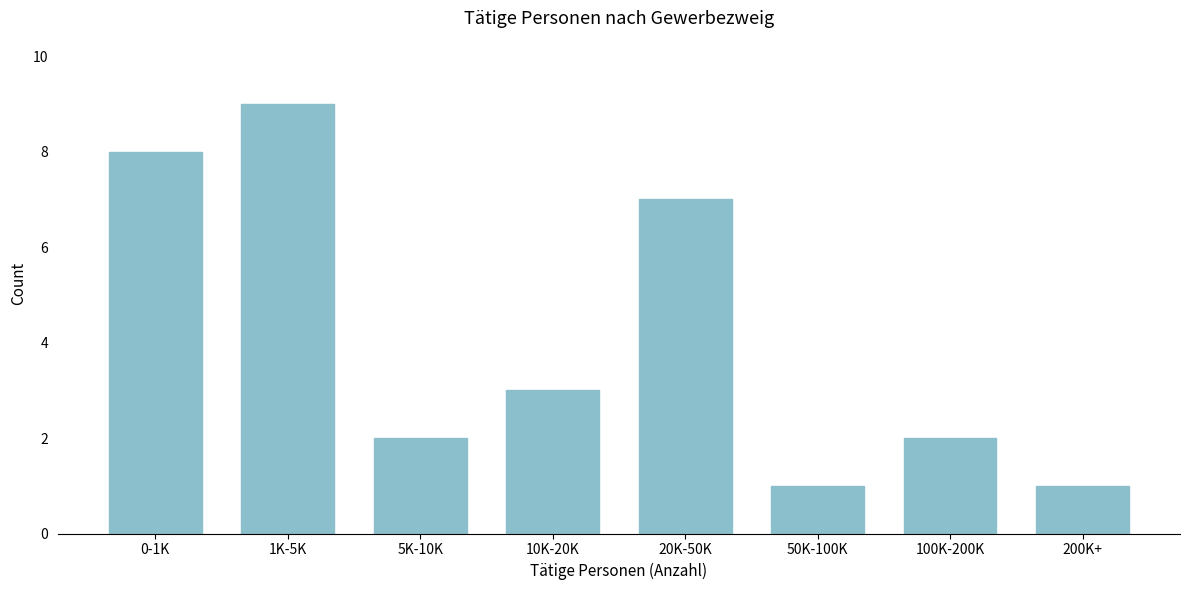

Reading left to right, transcribe all the data shown in this chart.

8	9	2	3	7	1	2	1